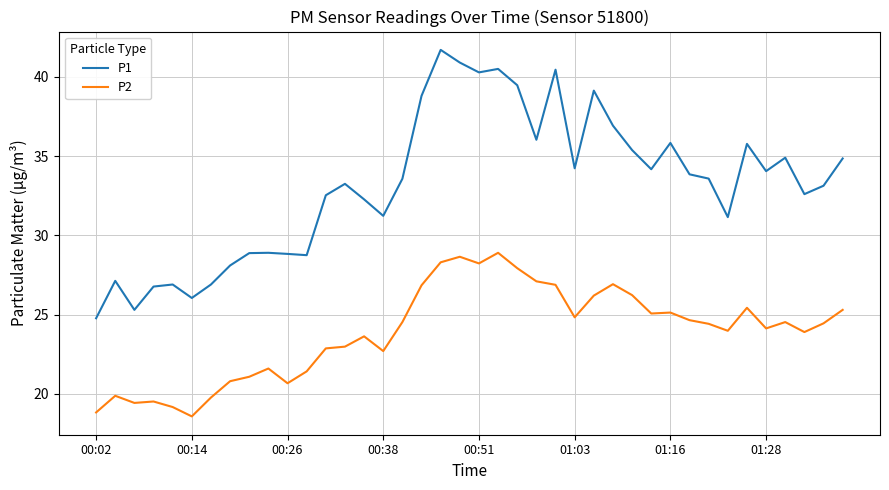

What is the smallest value displayed?

18.6